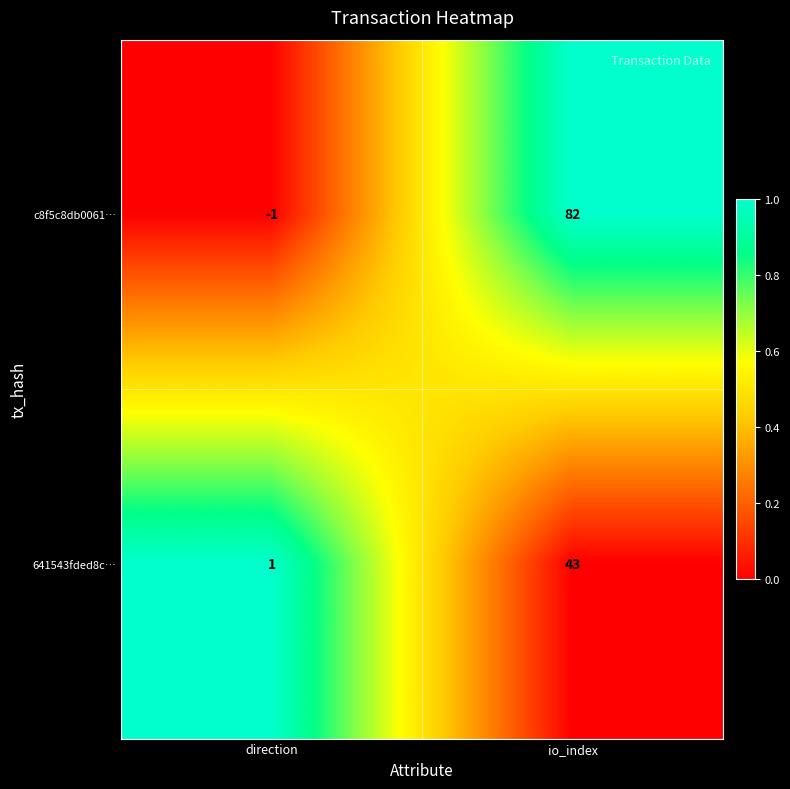

Is it true that 641543fded8c… equals 1 at direction?

True